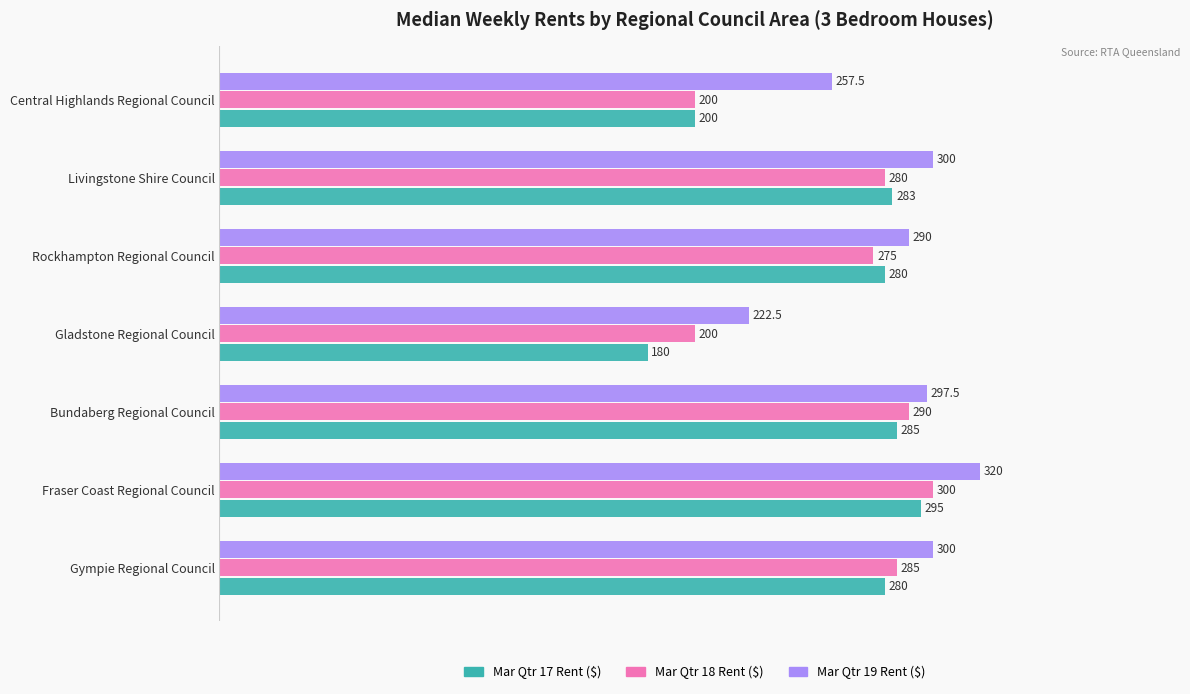

How many values in the Mar Qtr 19 Rent ($) series exceed 297?

4